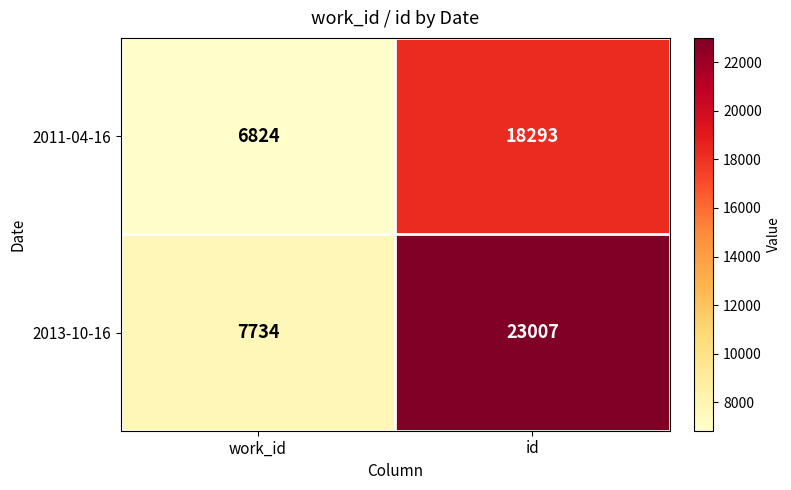

What is the difference between the maximum and minimum values in the 2011-04-16 series?

11469